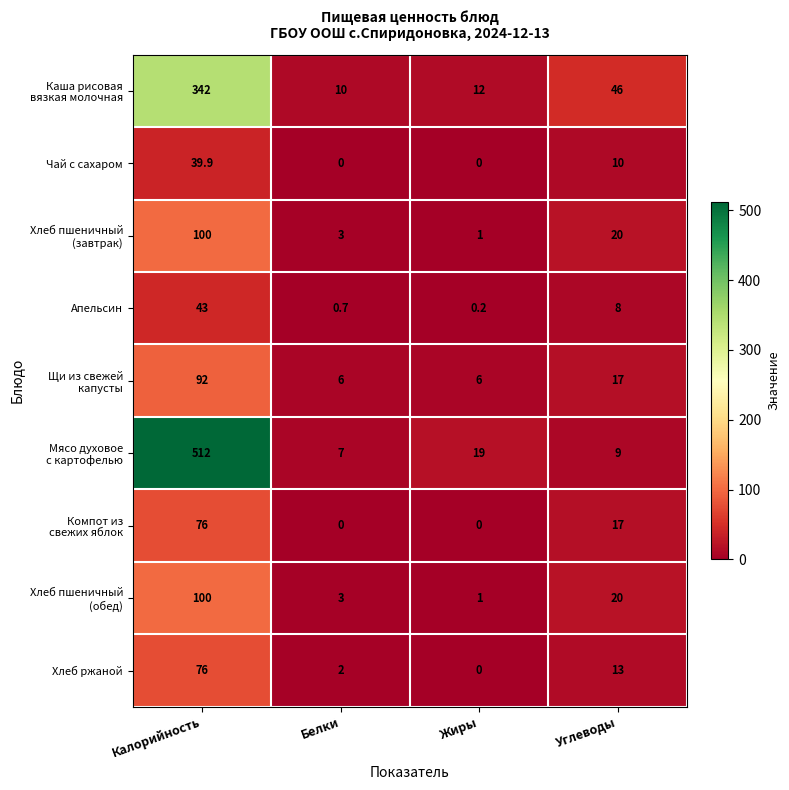

What is the spread (max minus min) of values at Калорийность?

472.1